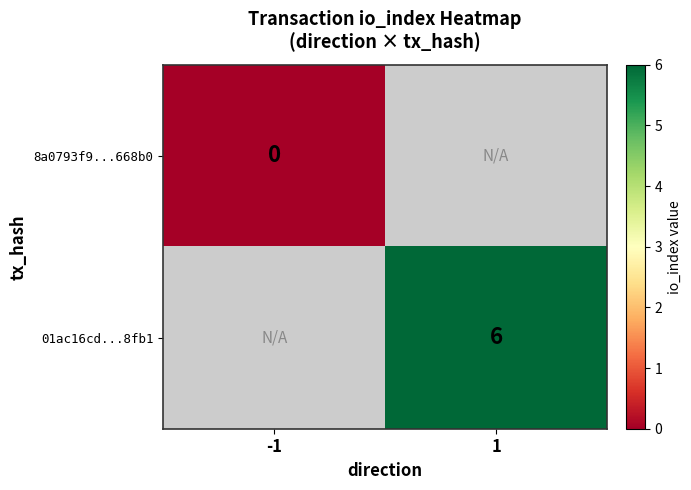

Is it true that 01ac16cd...8fb1 equals 6 at 1?

True